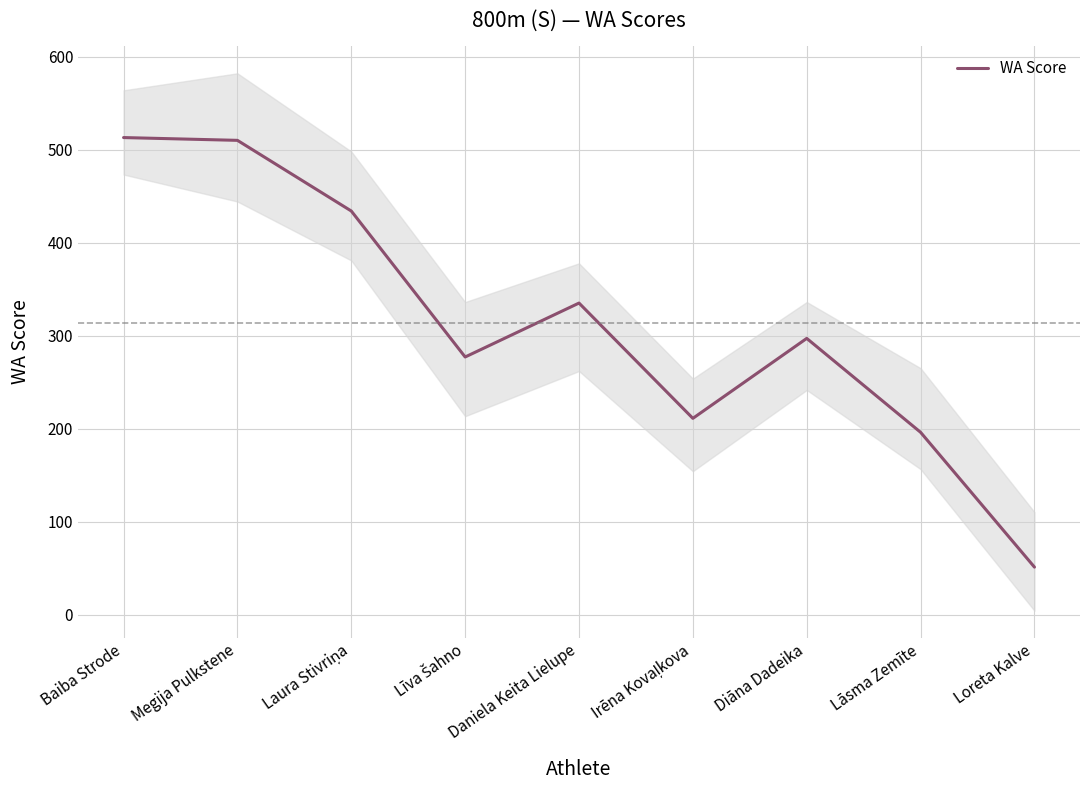

The value at Diāna Dadeika is 520. True or false?

False